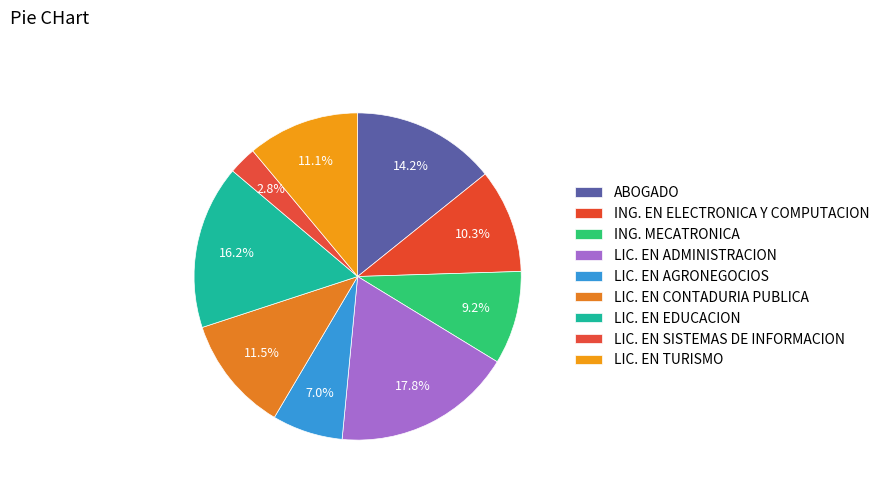

How many slices are in this pie chart?

9